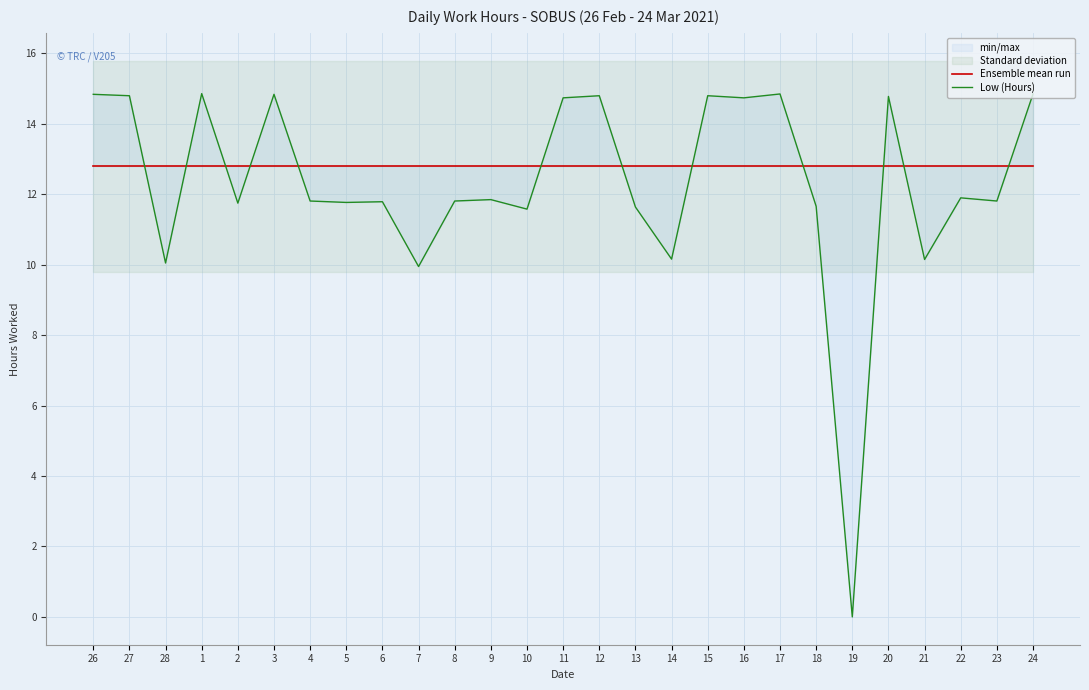

What is the label of the 5th point from the right?

20